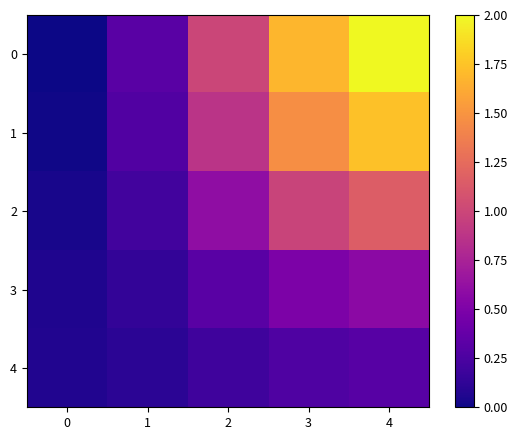

What is the difference between the highest and lowest values at 1?

0.2